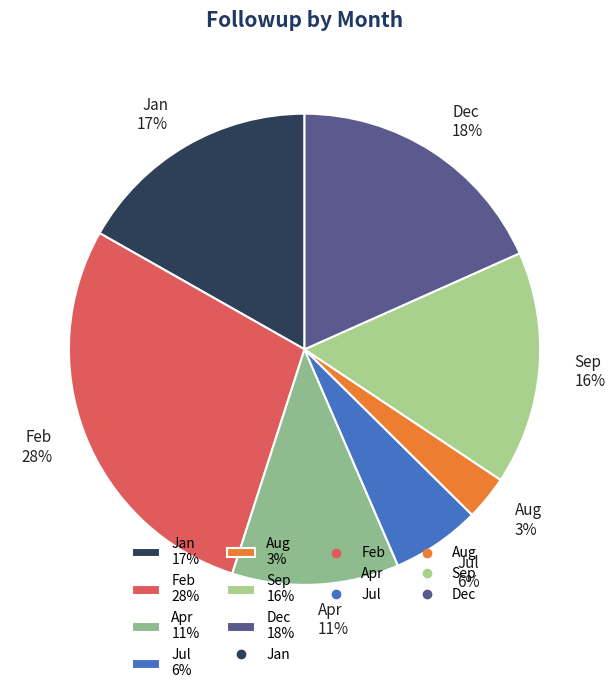

What is the largest slice in the pie chart?

Feb